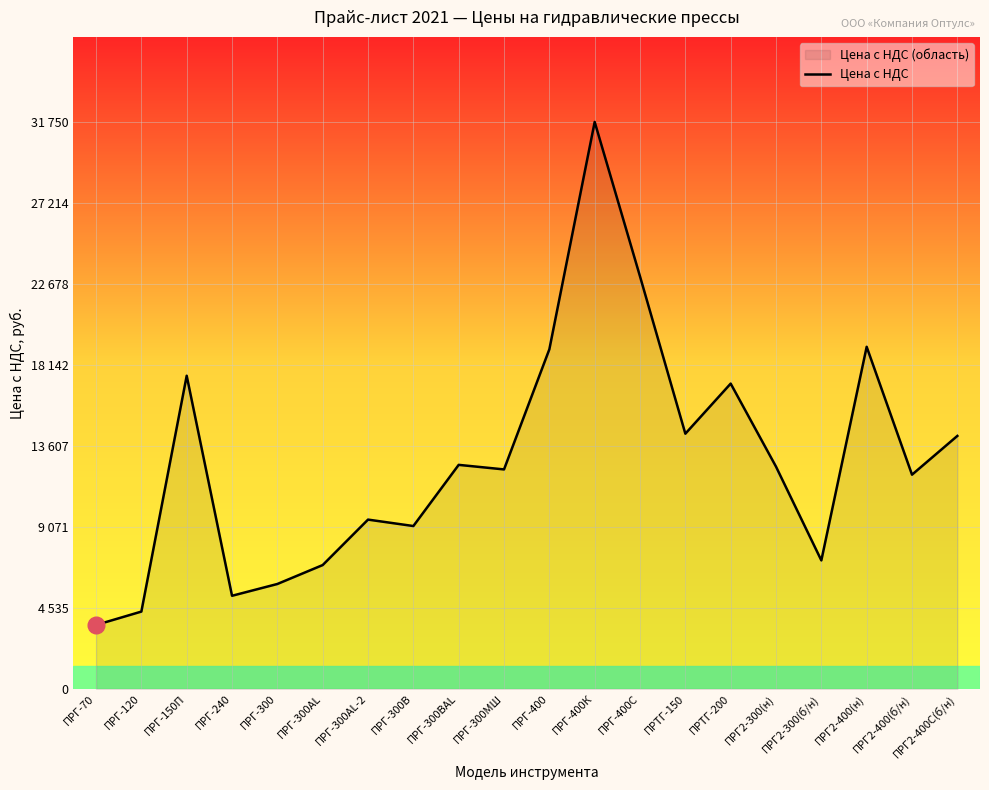

Where does the data first go above 12450?

ПРГ-150П